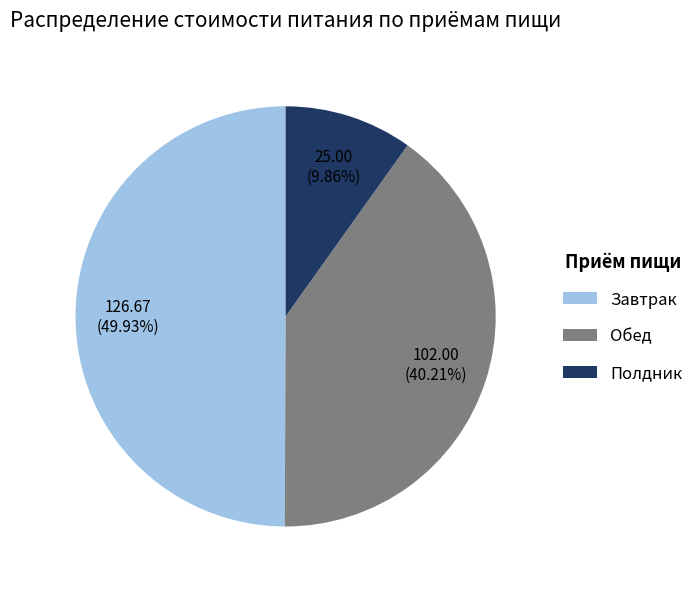

To the nearest percent, what is the combined percentage of Полдник and Завтрак?

60%